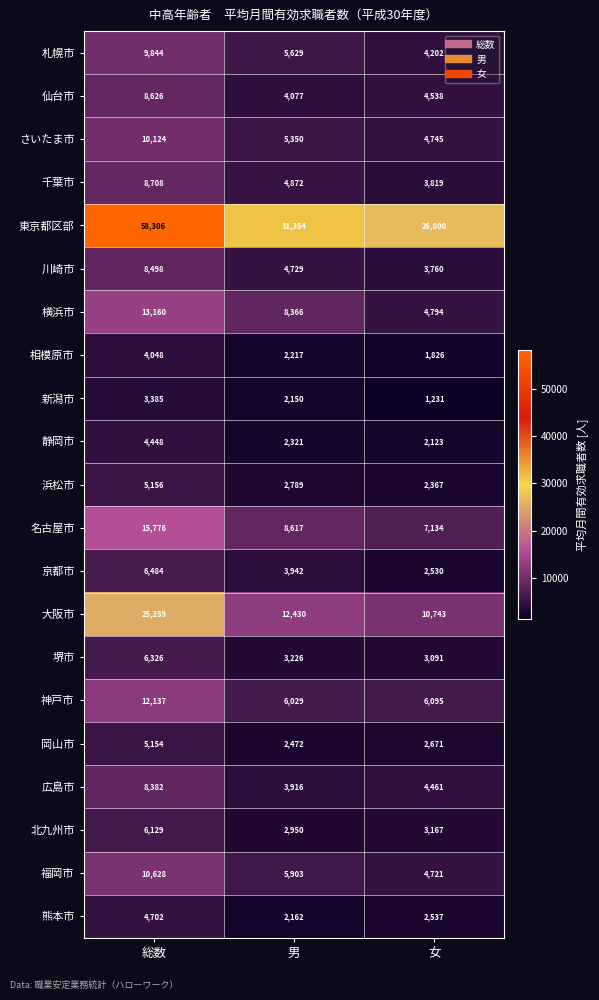

What is the difference between the 札幌市 values at 総数 and 男?

4215